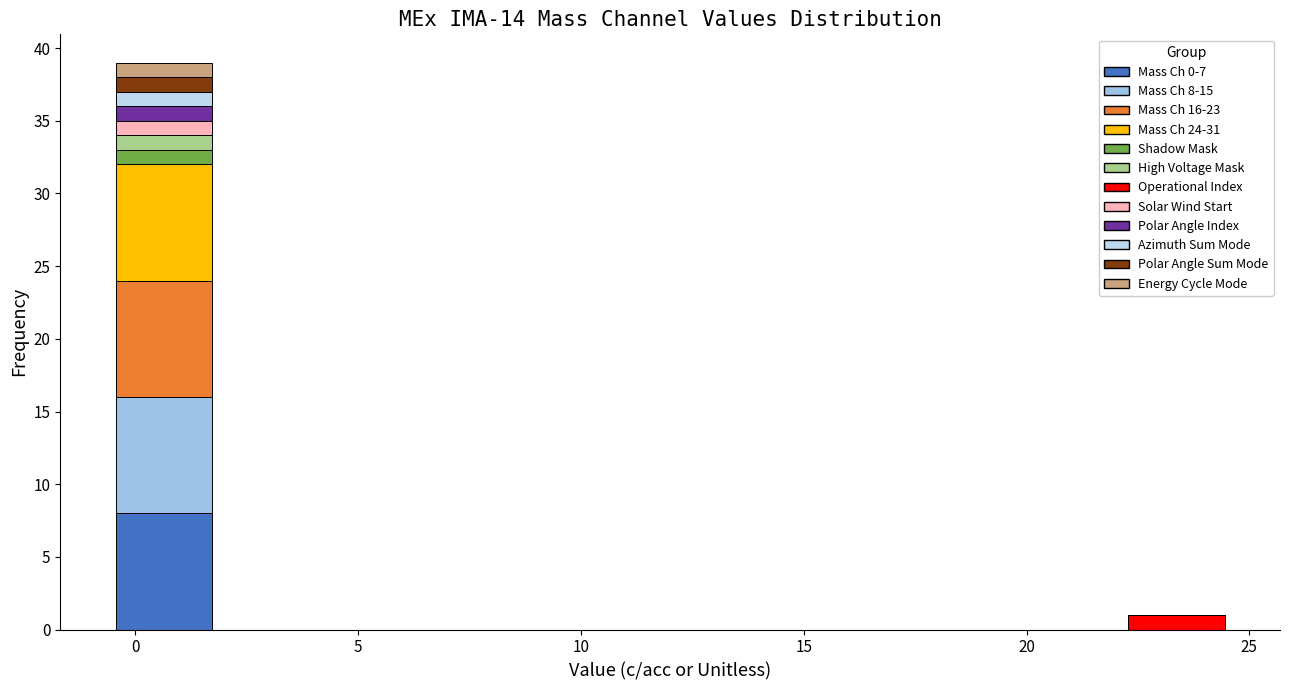

Which range on the x-axis has the tallest stacked bar (by total height)?

-0.5 to 2.0